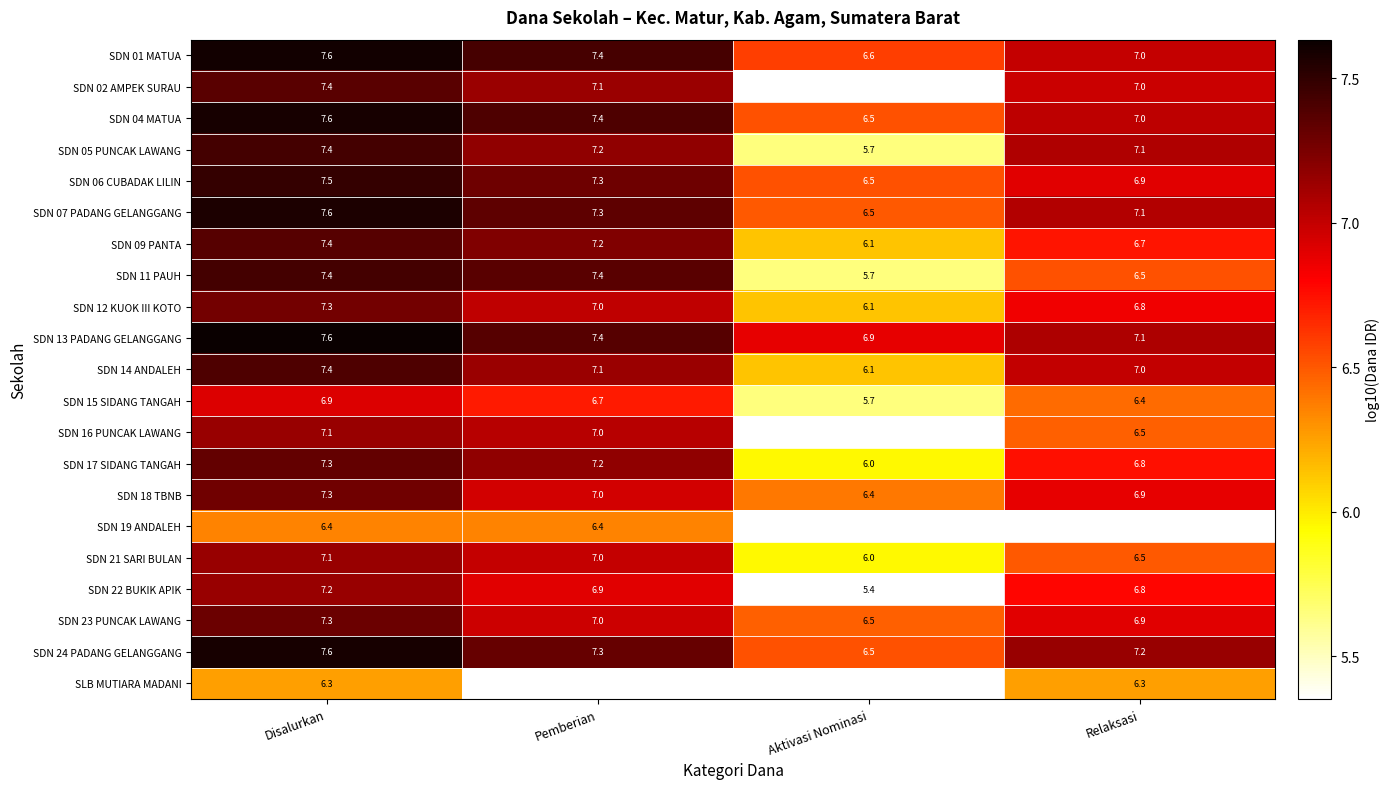

Is the value of SDN 09 PANTA at Disalurkan greater than the value of SDN 01 MATUA at Disalurkan?

No